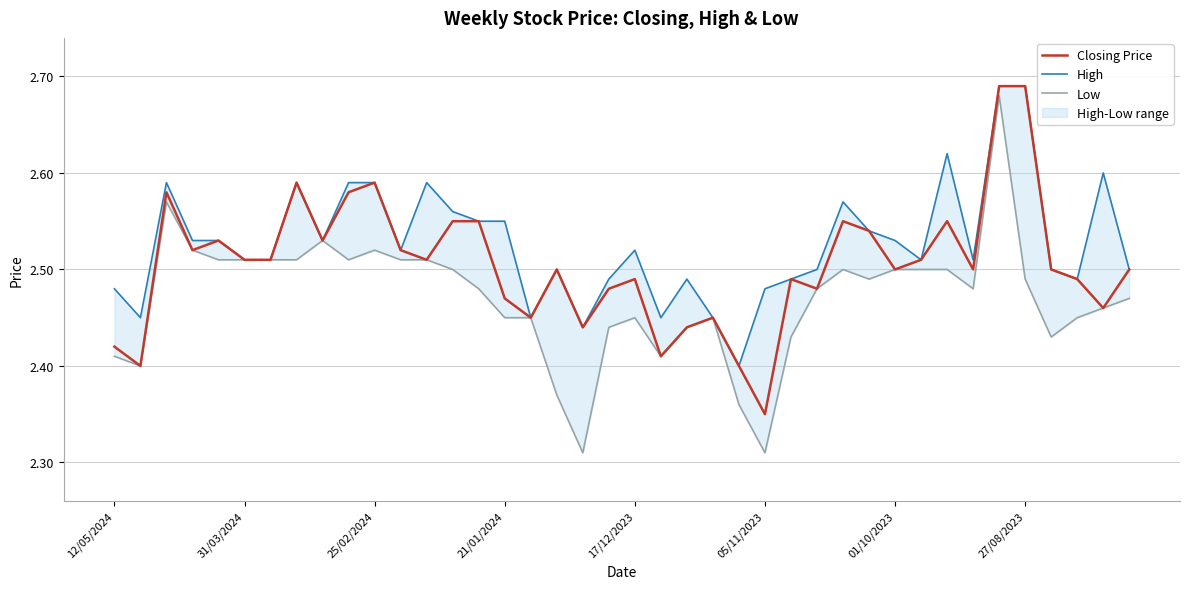

The Low series shows 0.6 at 37. True or false?

False